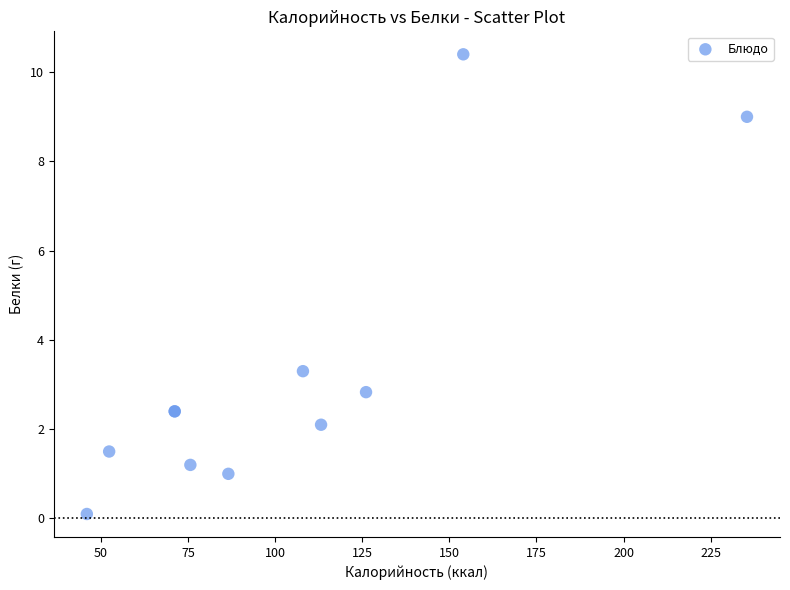

What Y value in the scatter plot is closest to 5?

3.3